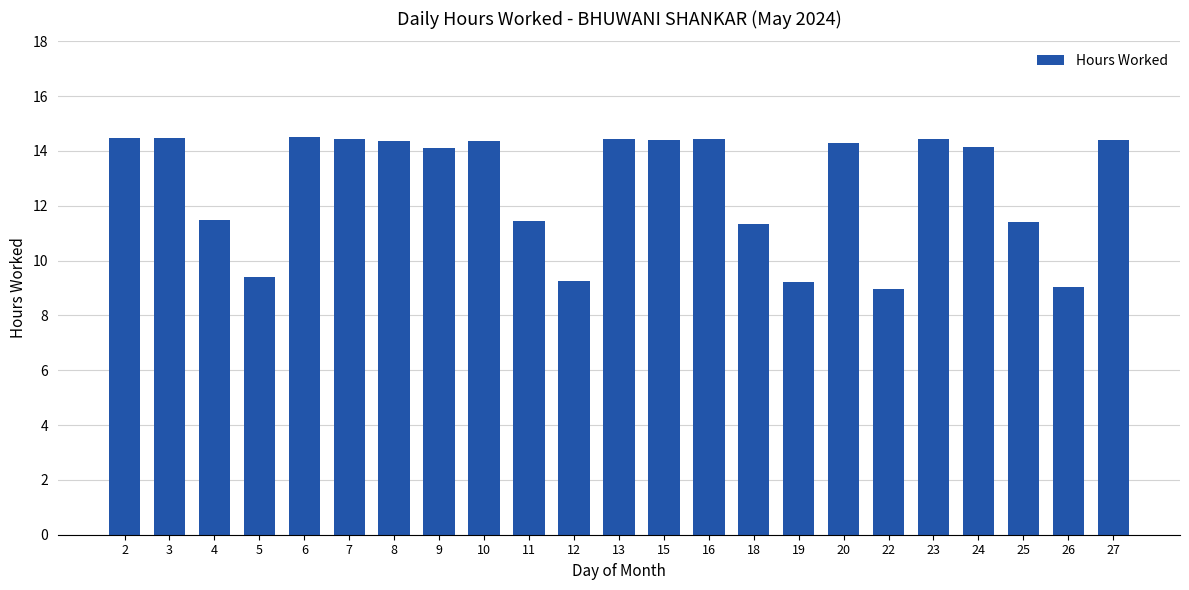

What is the sum of all values?

292.8